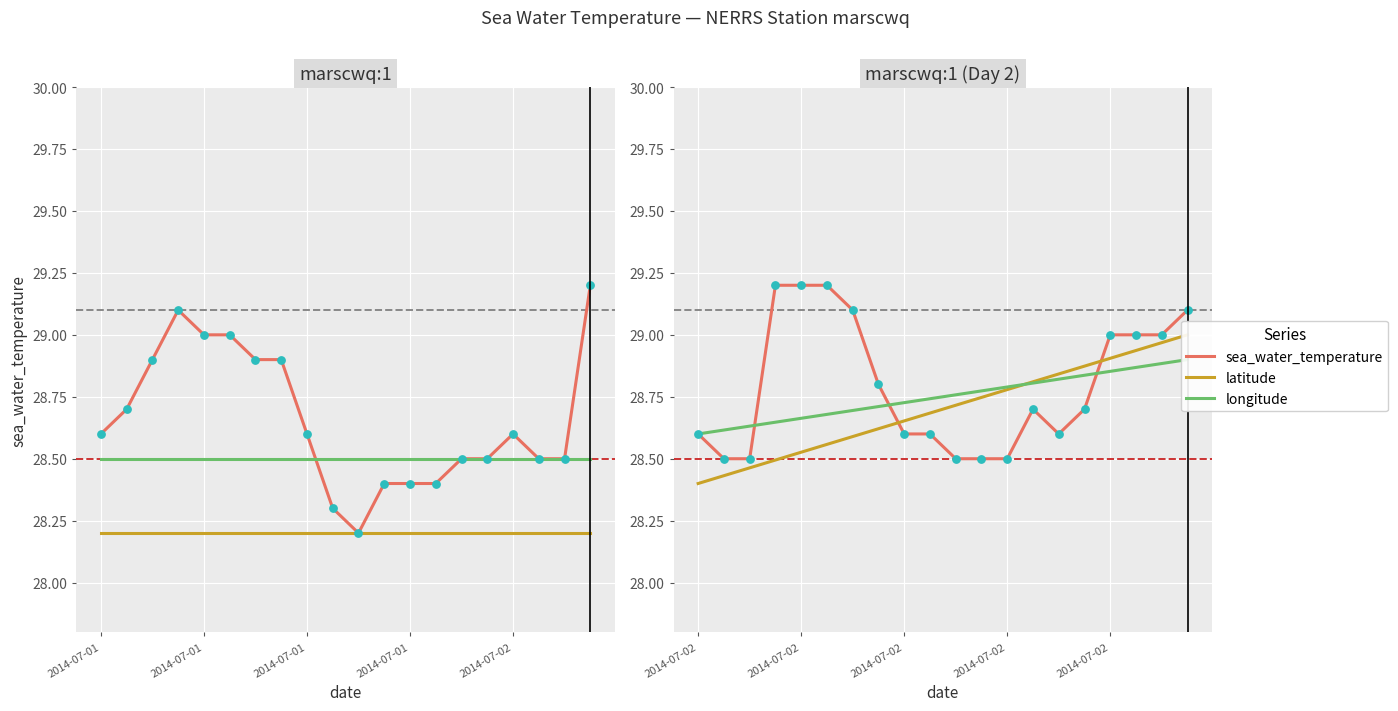

What is the total value across all series at 13?

86.3